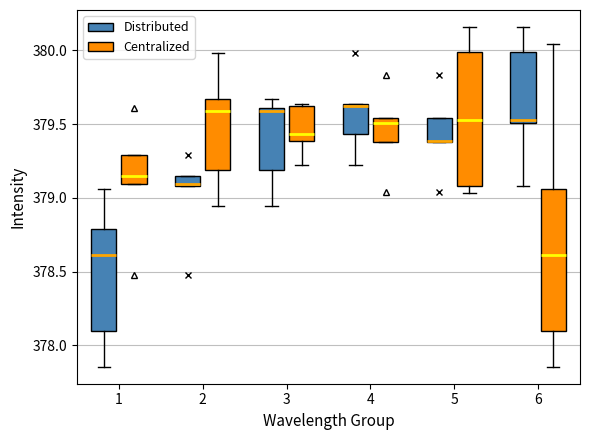

Where does the median line of the box for 6 (Centralized) sit on the y-axis? The values are not printed on the chart, so give them approximately, as read against the axis.

378.60